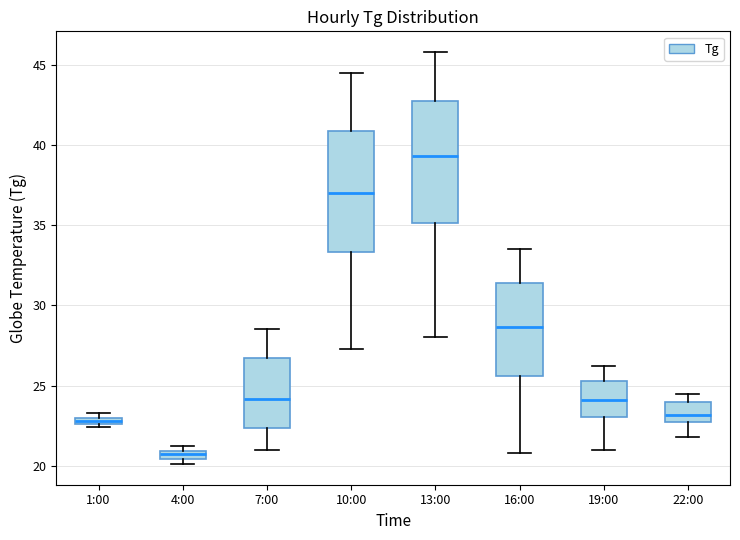

Where does the lower whisker of the box for 16:00 end on the y-axis? The values are not printed on the chart, so give them approximately, as read against the axis.

21.0